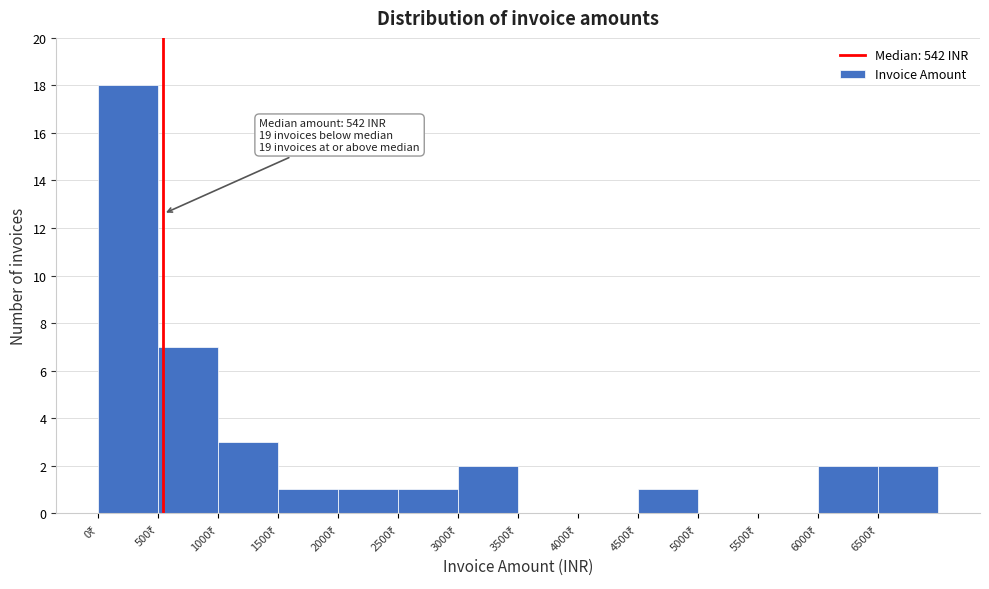

Which range on the x-axis has the tallest bar?

0 to 500